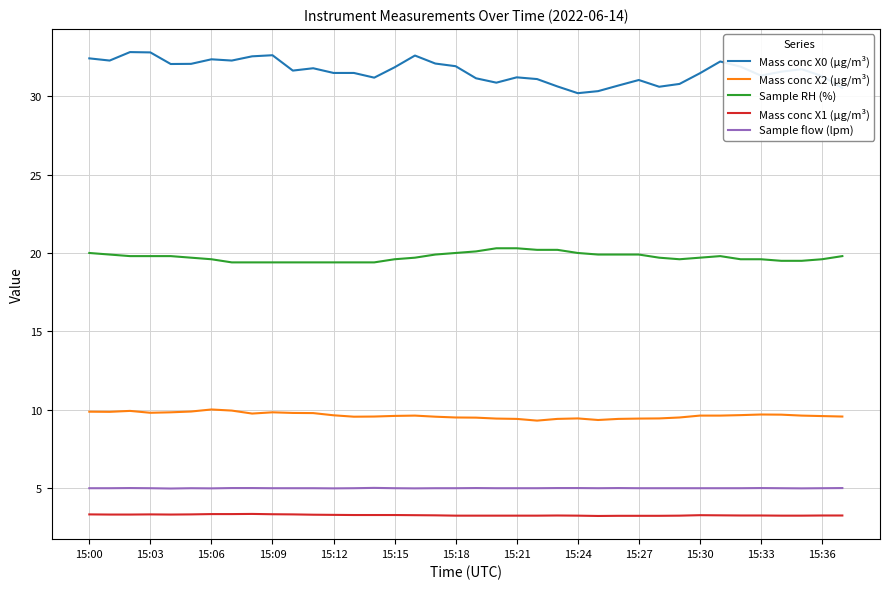

Which series has the largest range (max minus min)?

Mass conc X0 (μg/m³)